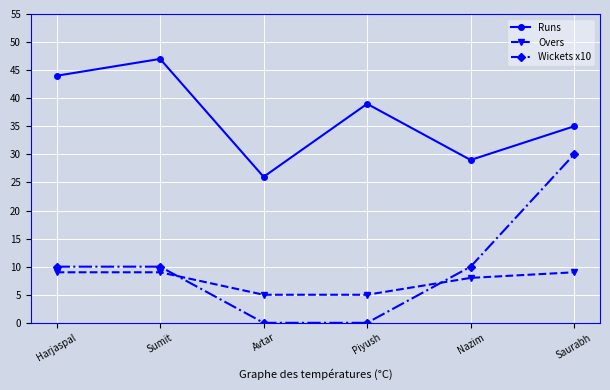

How many values in the Overs series are below 9?

3